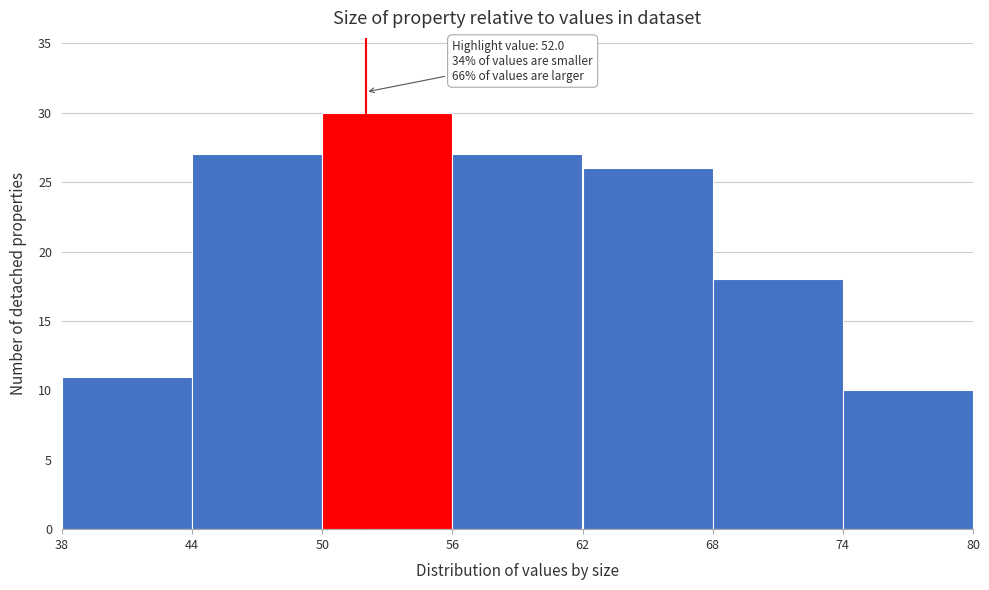

Over which range of the x-axis is the bar tallest?

50 to 56